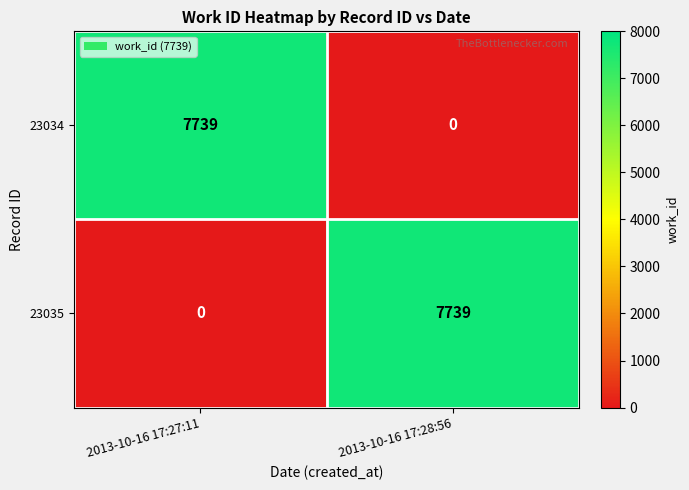

The 23035 series shows 10970 at 2013-10-16 17:28:56. True or false?

False